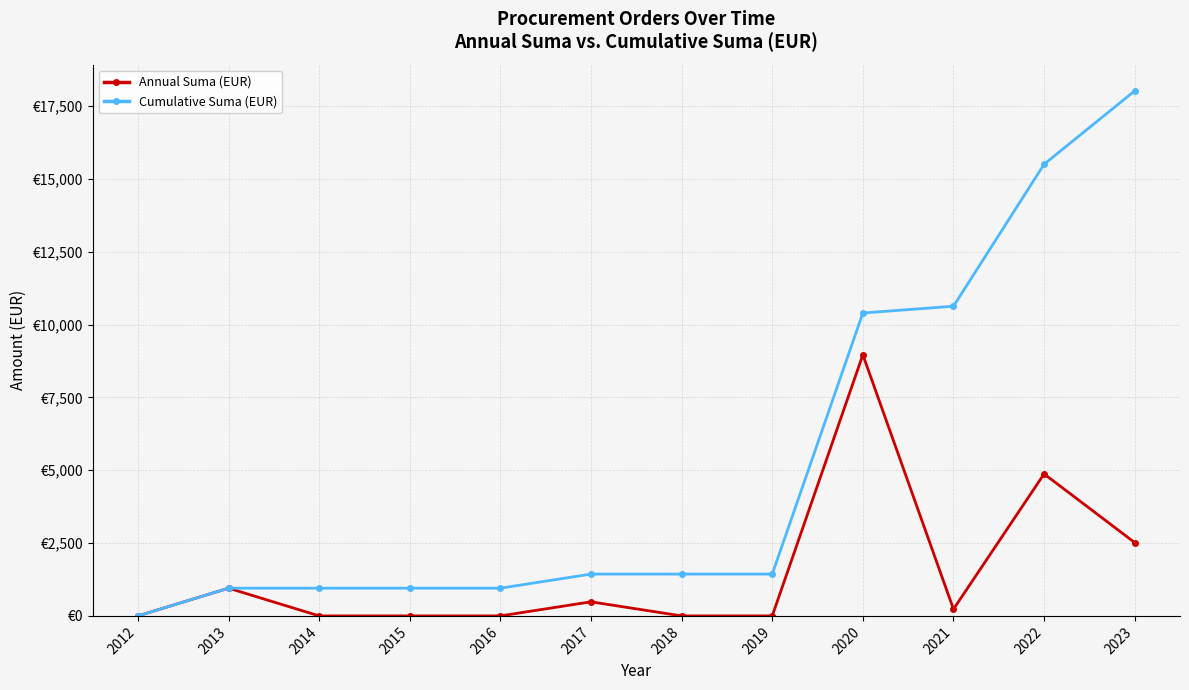

The value of Cumulative Suma (EUR) at 2019 is 497.4. True or false?

False